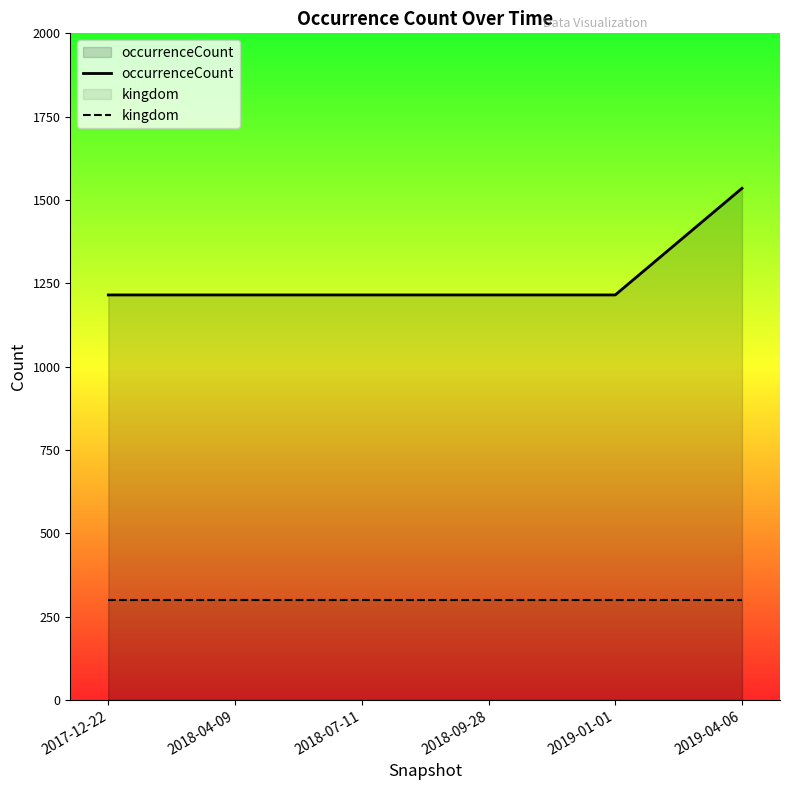

What is the value of the kingdom point at the 3rd from the left?

300